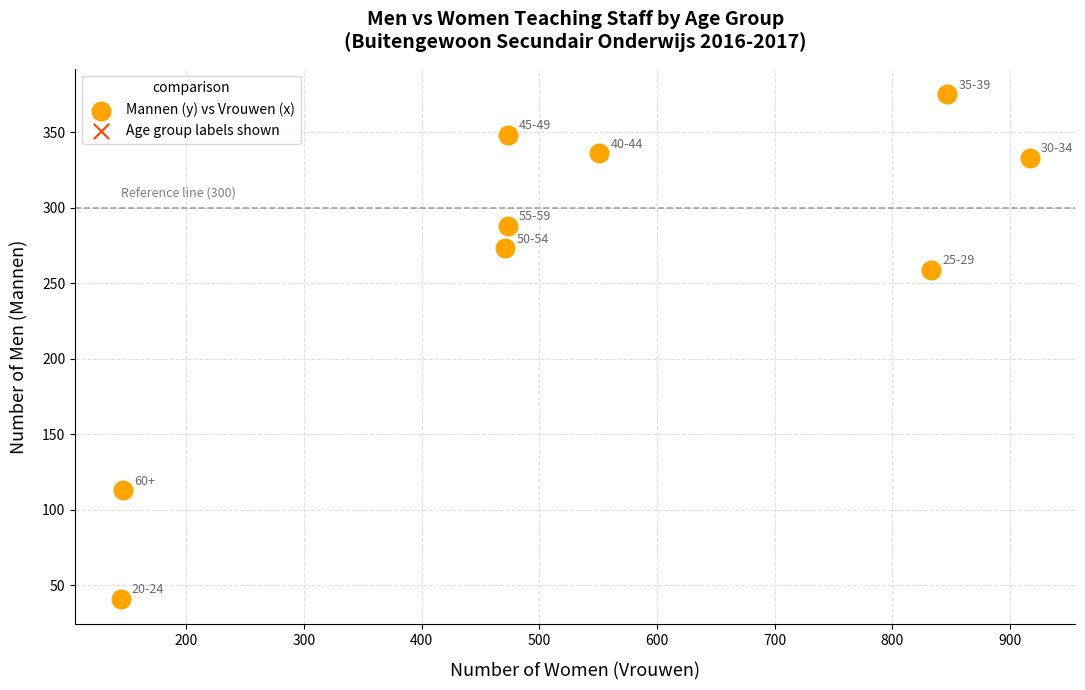

What Y value in the scatter plot is closest to 208?

259